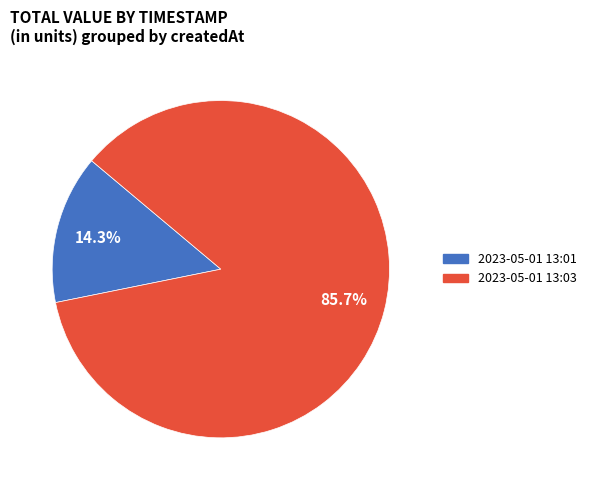

Is there a majority slice in this chart?

Yes